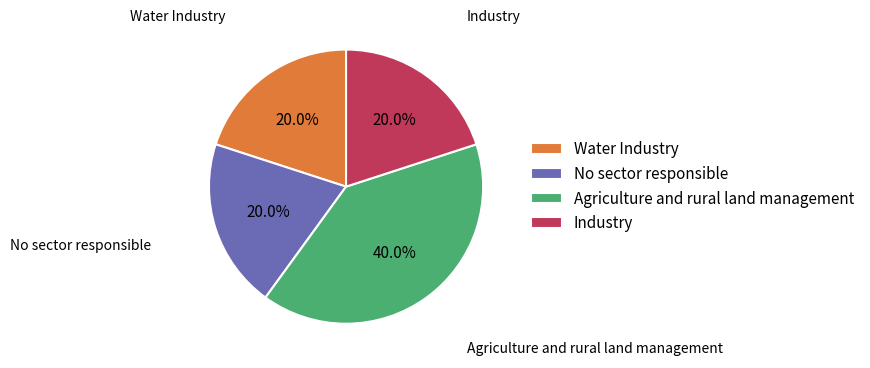

Is there a majority slice in this chart?

No